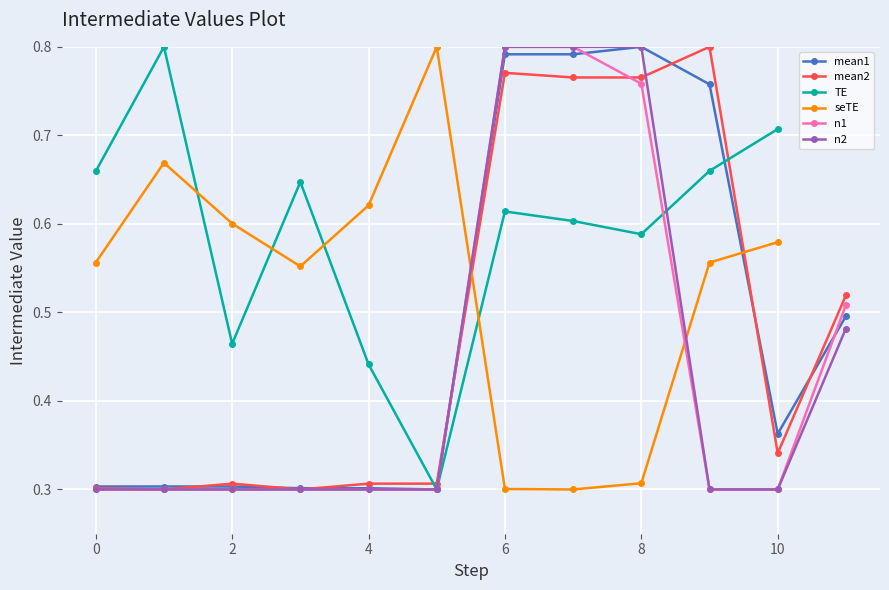

True or false: there are more than 2 points higher than both neighbors.

False